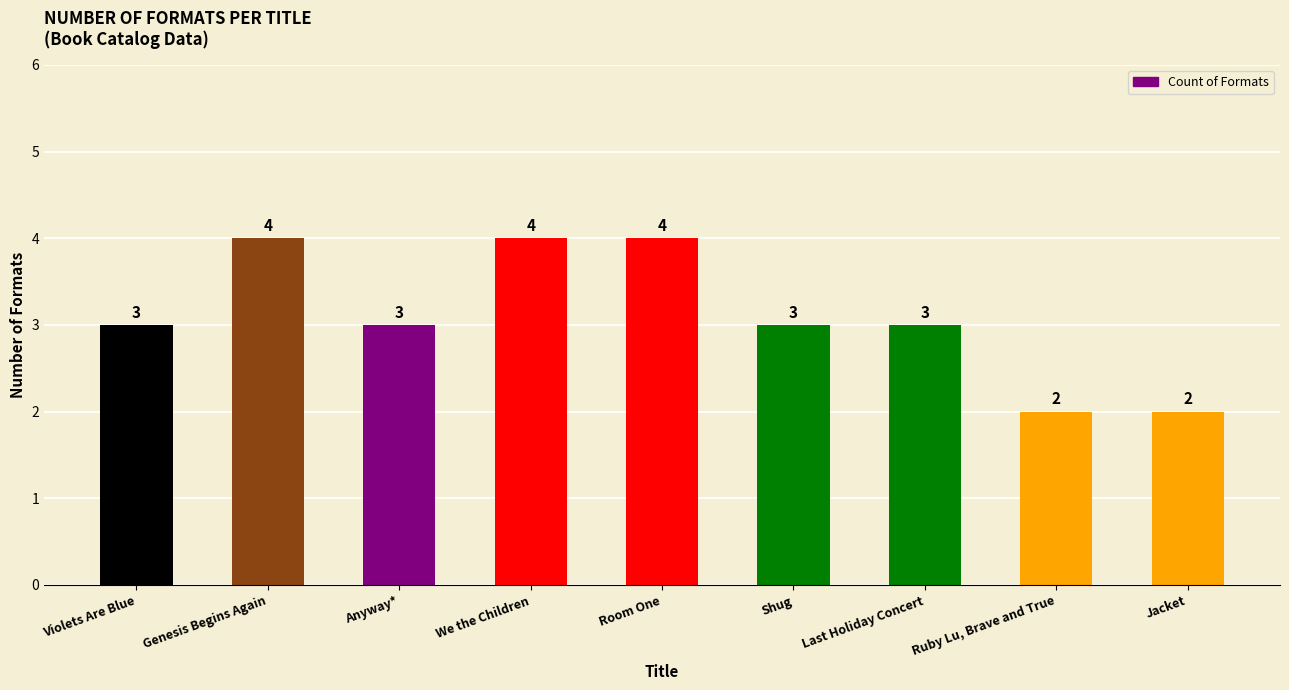

Reading left to right, transcribe all the data shown in this chart.

3	4	3	4	4	3	3	2	2